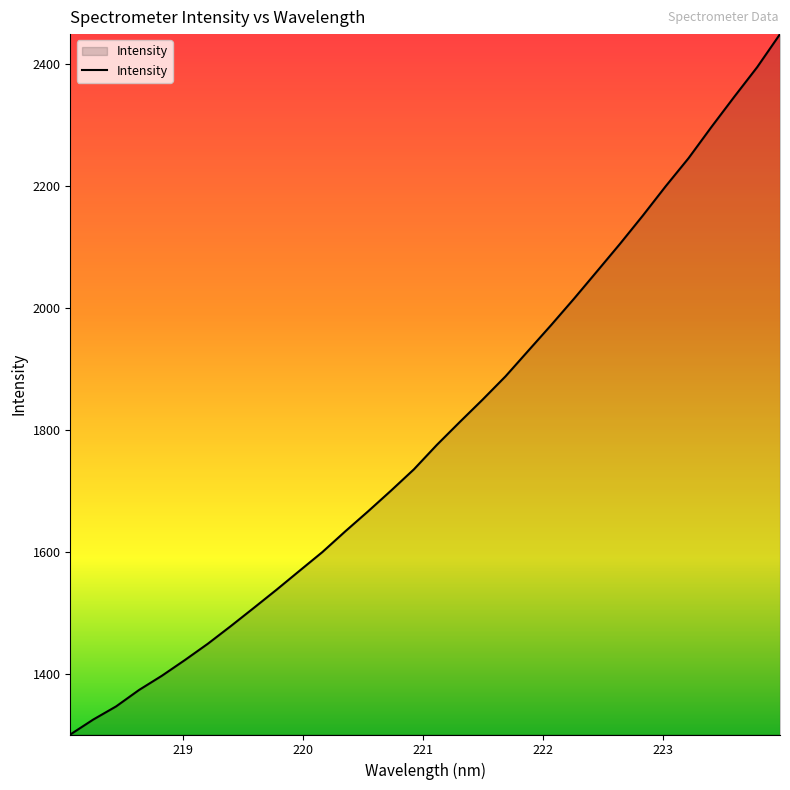

What is the greatest value displayed?

2448.6